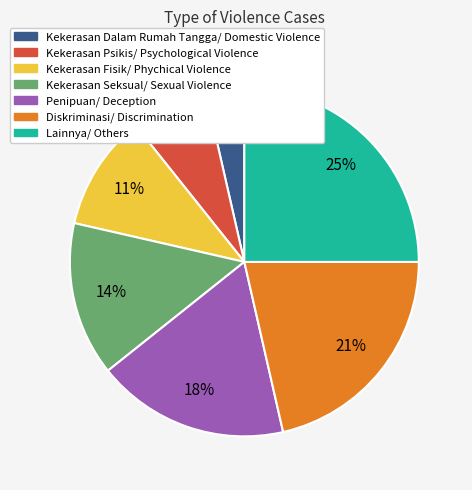

Which slice is the smallest?

Kekerasan Dalam Rumah Tangga/ Domestic Violence